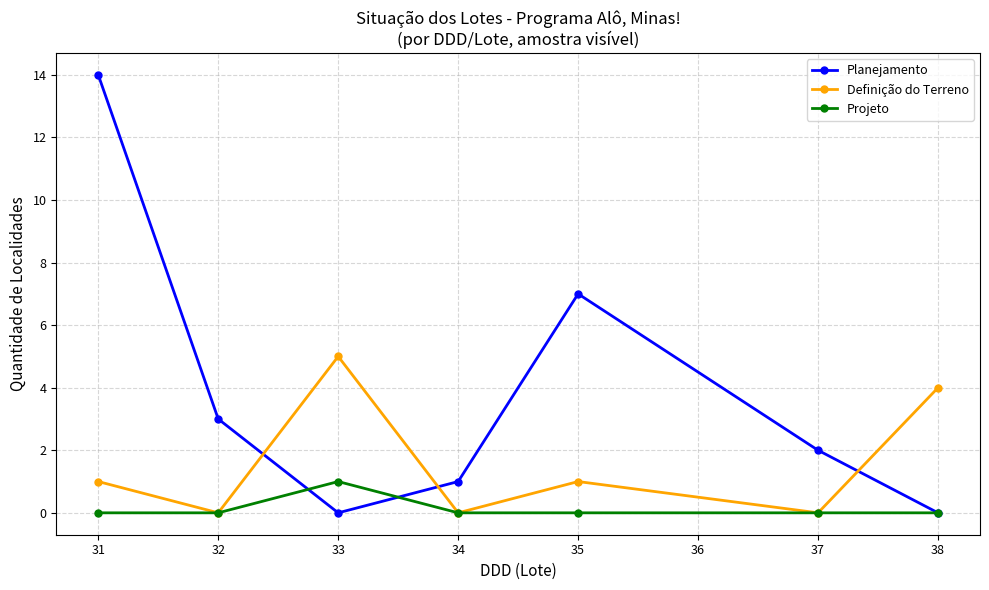

True or false: Projeto has a value of 1 at 34.

False